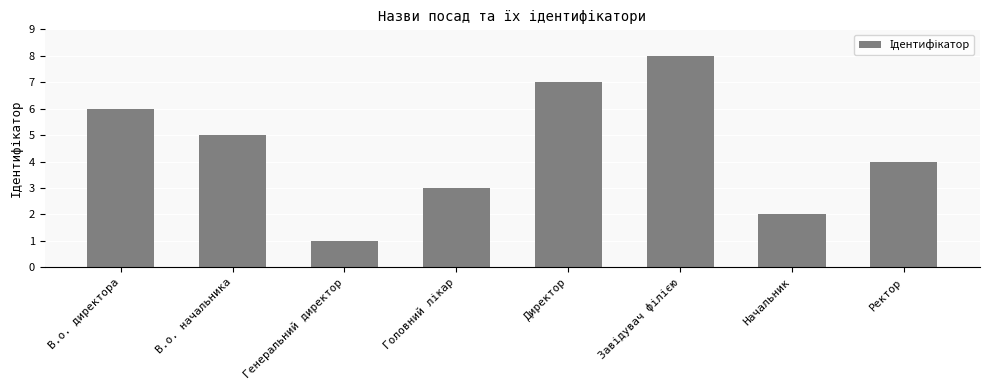

What is the minimum value shown in the chart?

1